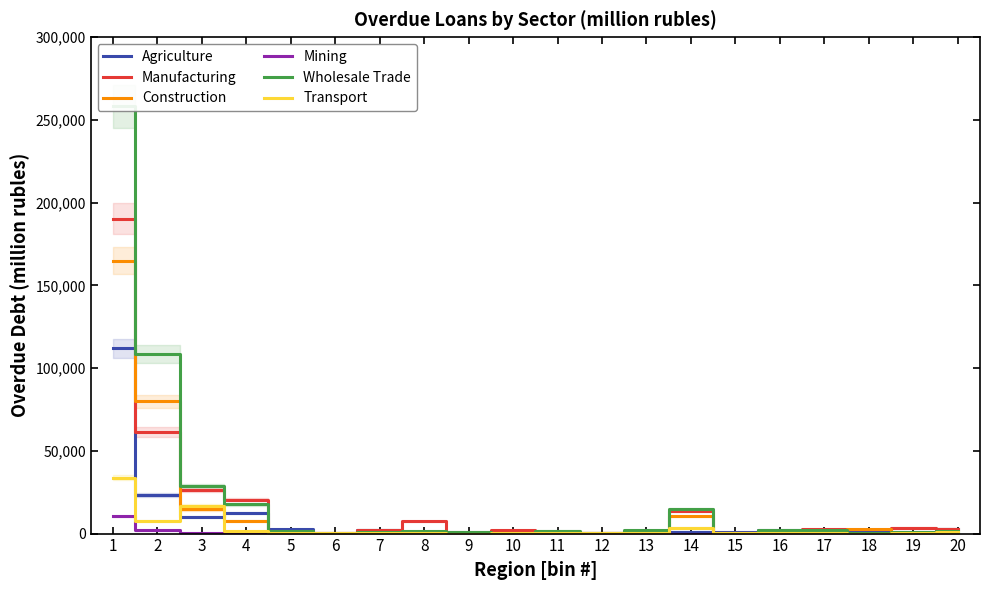

The value of Construction at 1 is 58038. True or false?

False